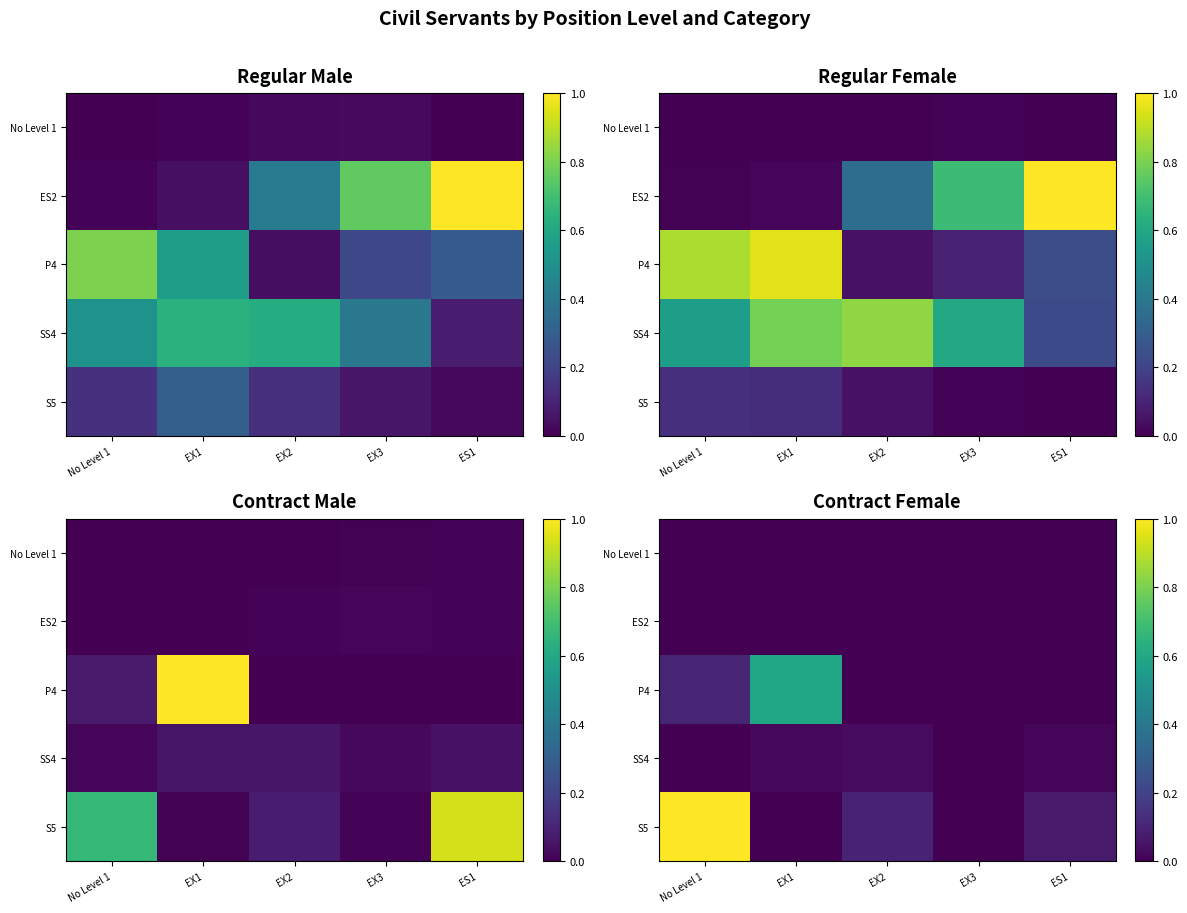

The P4 series shows 0.0 at EX3. True or false?

True